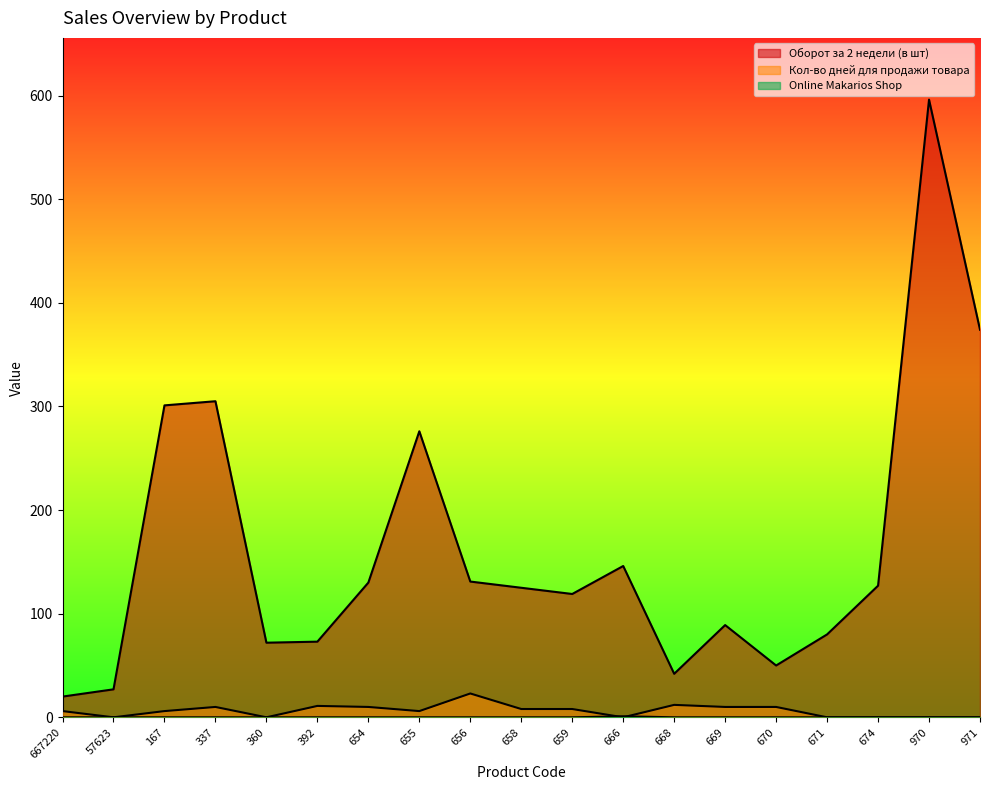

What is the average value of the Оборот за 2 недели (в шт) series?

162